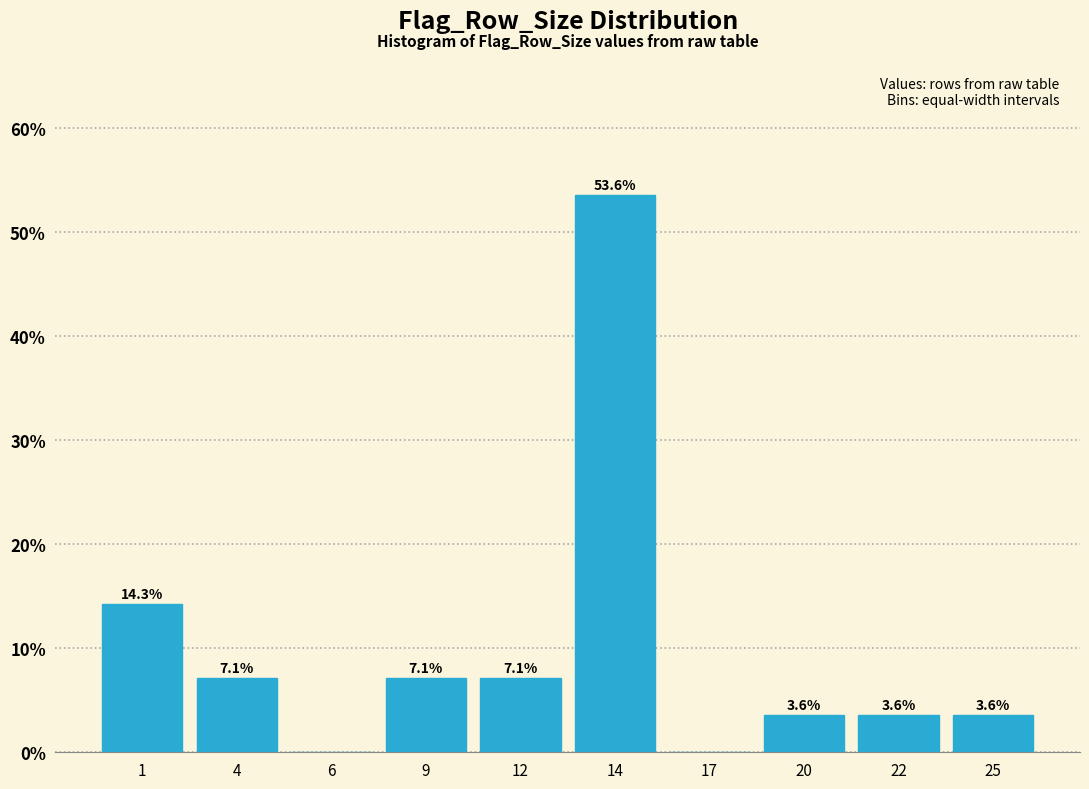

Reading right to left, transcribe all the data shown in this chart.

25=3.6	22=3.6	20=3.6	17=0.0	14=53.6	12=7.1	9=7.1	6=0.0	4=7.1	1=14.3